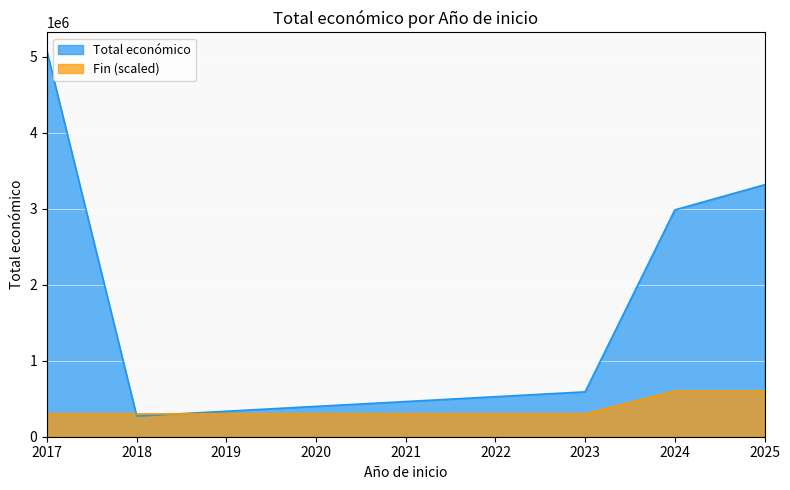

Rank the series by their maximum value, from lowest to highest.

Fin (scaled), Total económico